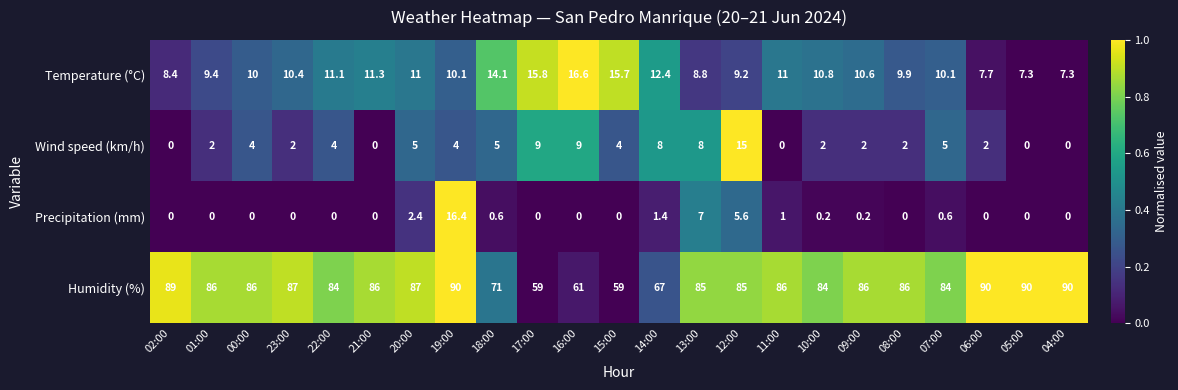

Is it true that Precipitation (mm) equals 0.0 at 05:00?

True